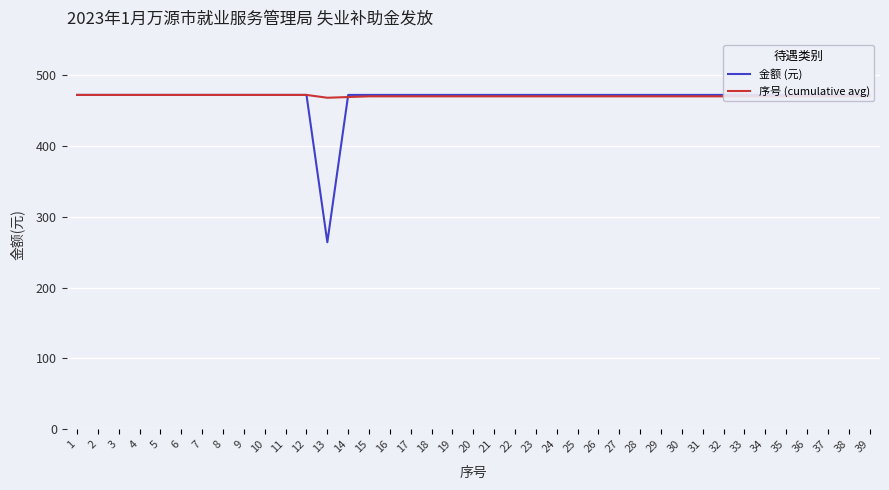

Between 7 and 37, which is larger?

7